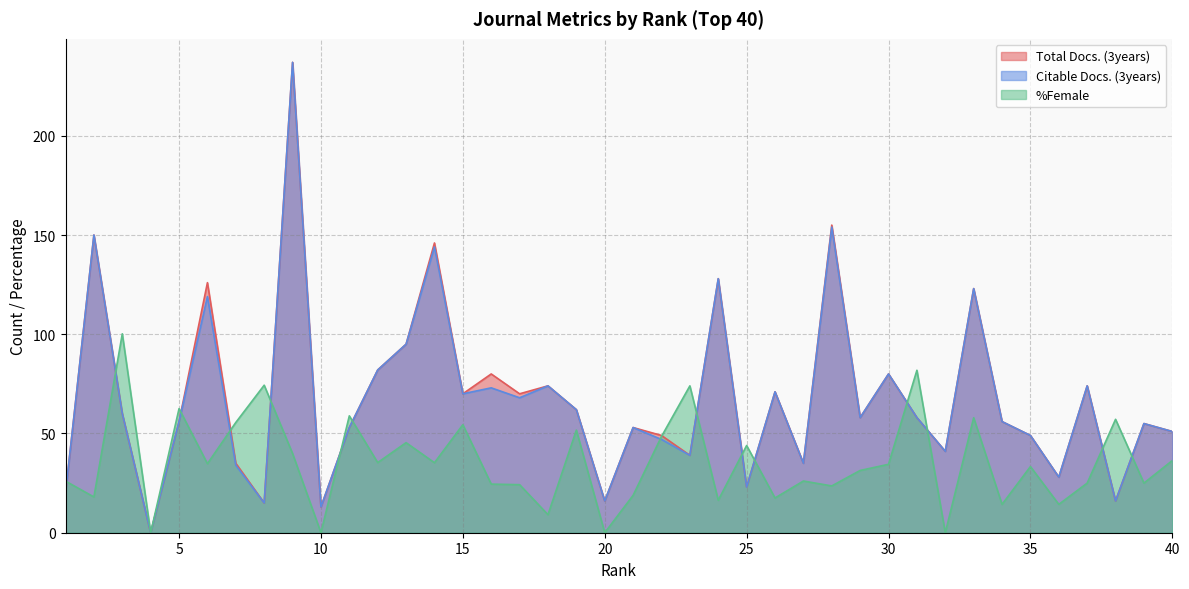

True or false: Citable Docs. (3years) and %Female cross at least once.

True